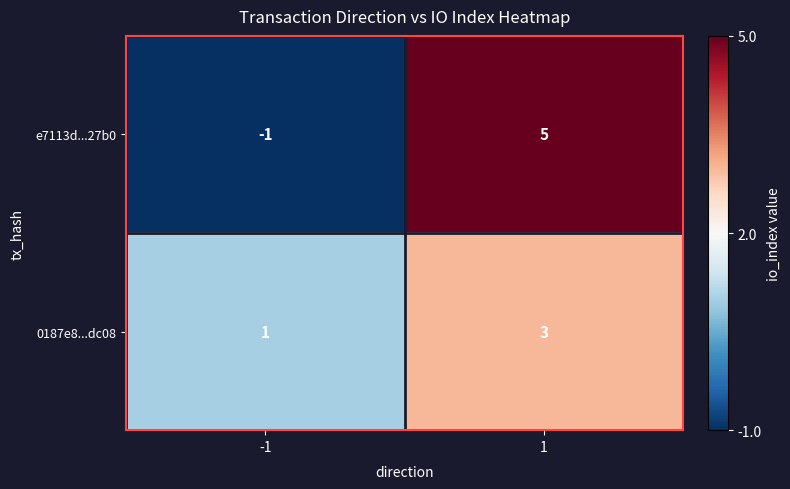

Count the number of categories in the chart.

2